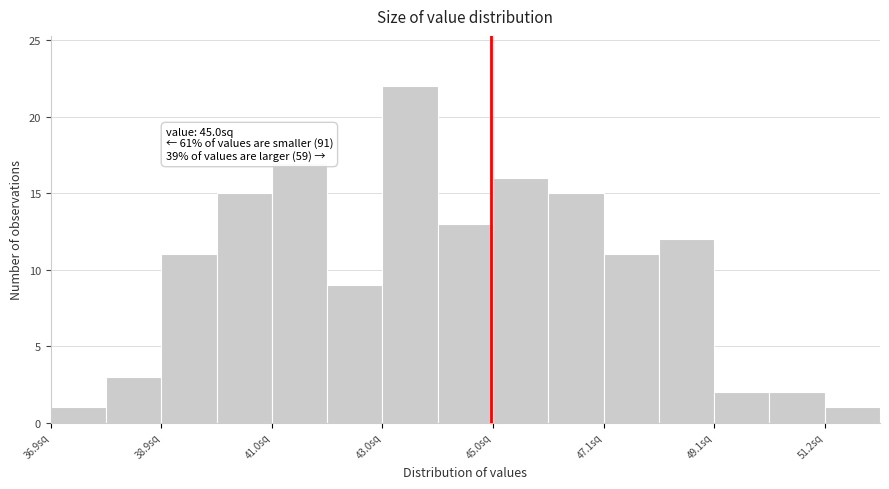

Read against the x-axis, roughly where is the centre of the tallest bar?

43.5